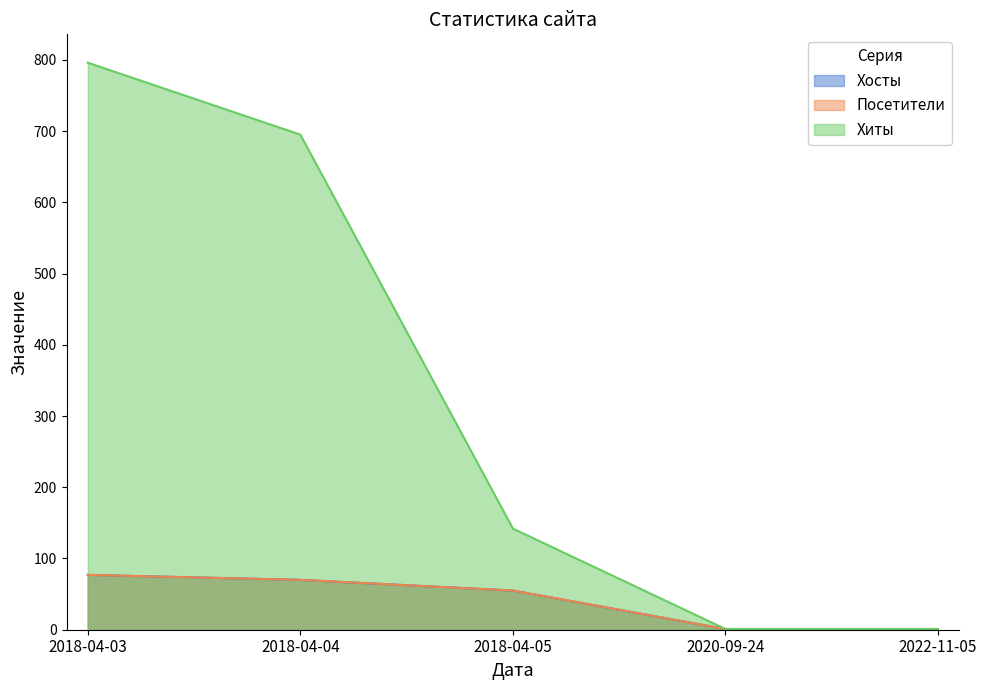

The value of Хосты at 2020-09-24 is 1. True or false?

False